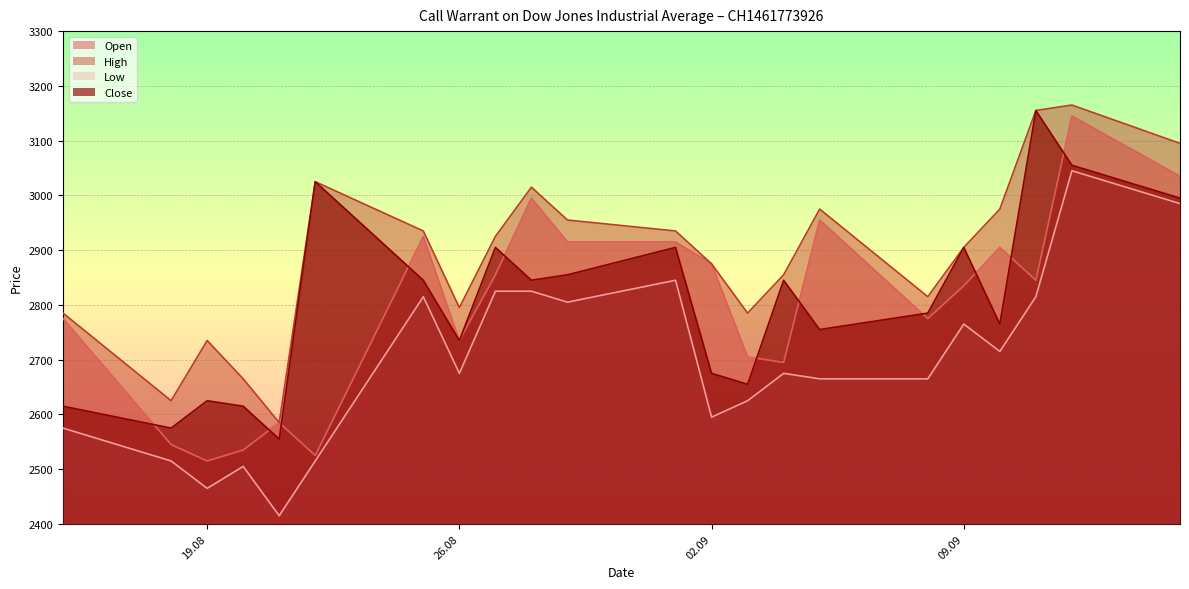

What is the value of the High point at the 2nd from the left?

2625